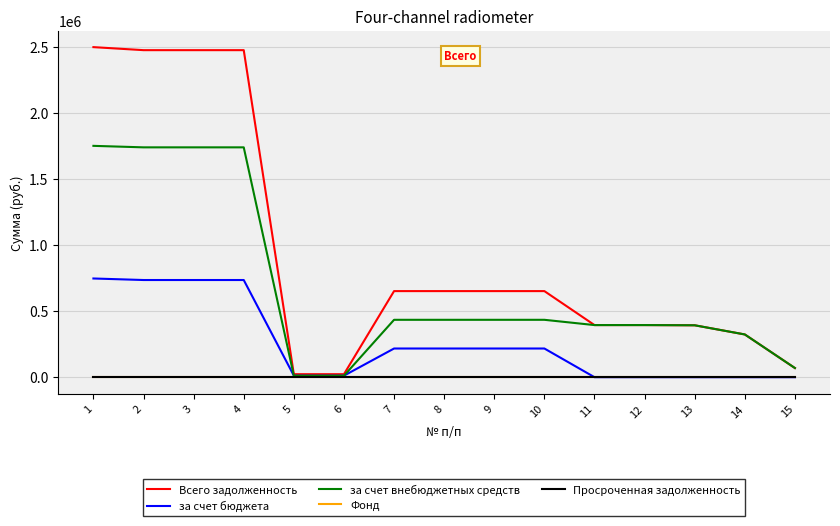

At 9, list the series in order from largest to smallest.

Всего задолженность, за счет внебюджетных средств, за счет бюджета, Фонд, Просроченная задолженность